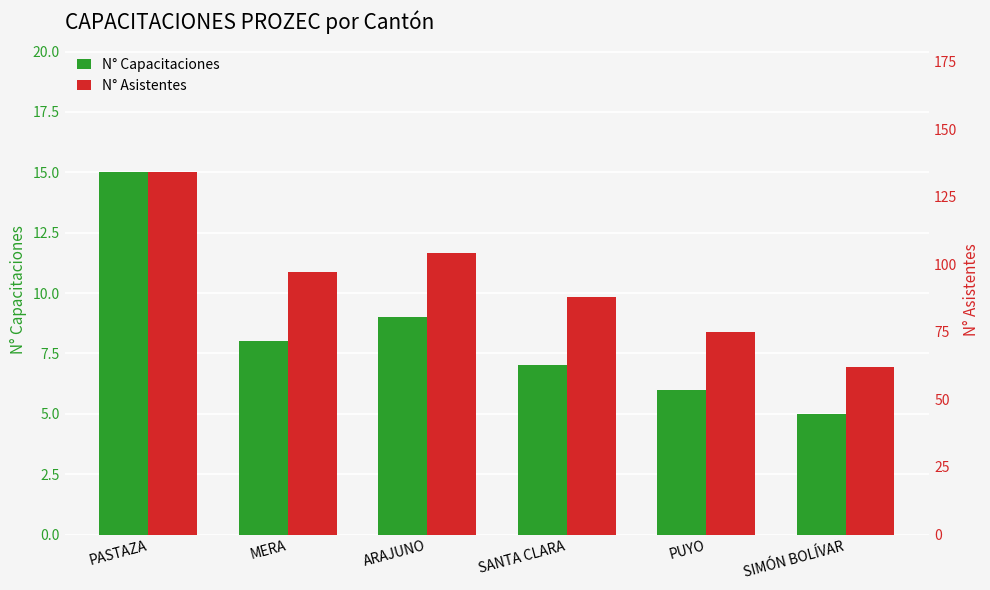

What is the label of the 2nd bar from the left?

MERA